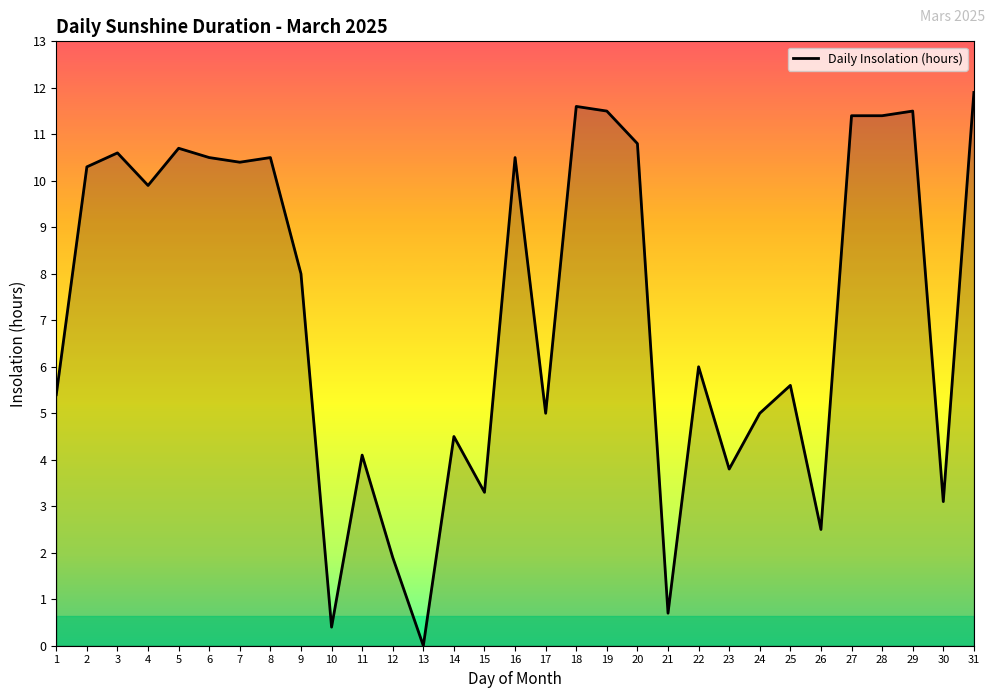

Between 9 and 28, which is larger?

28